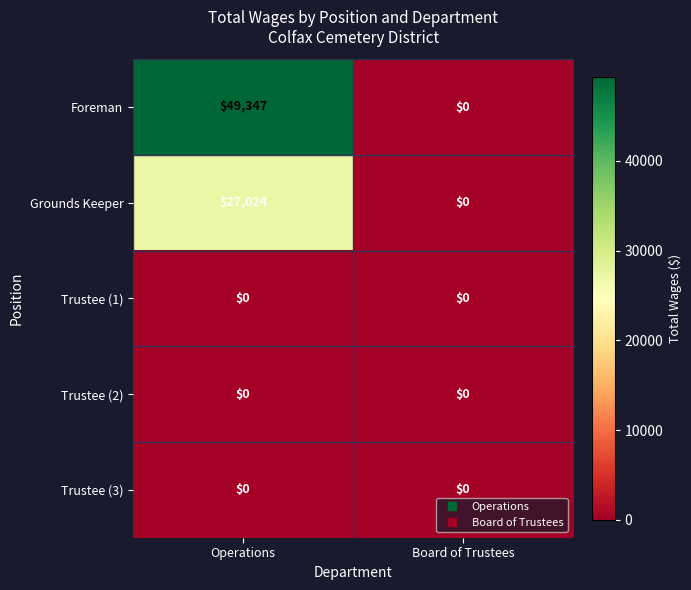

What is the difference between the maximum and minimum values in the Grounds Keeper series?

27024